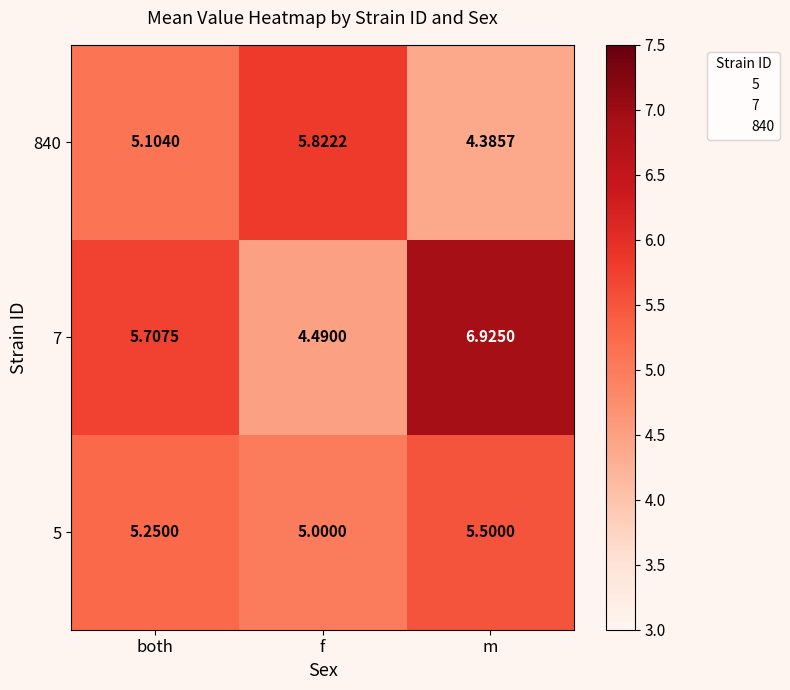

What is the minimum value shown in the chart?

4.4